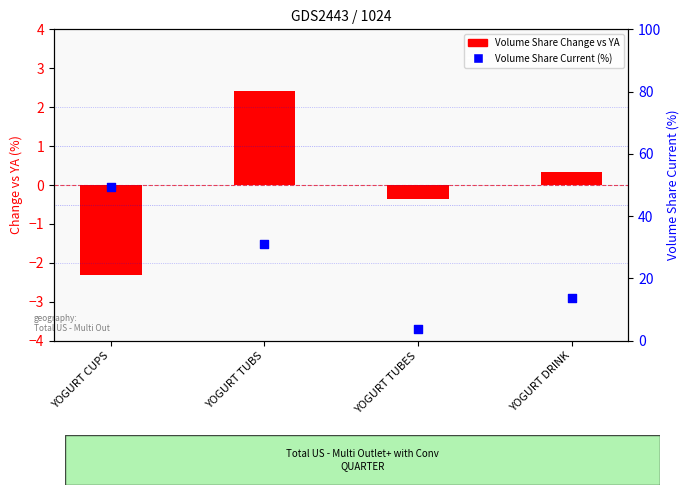

Which series reaches the minimum Y coordinate?

Volume Share Change vs YA